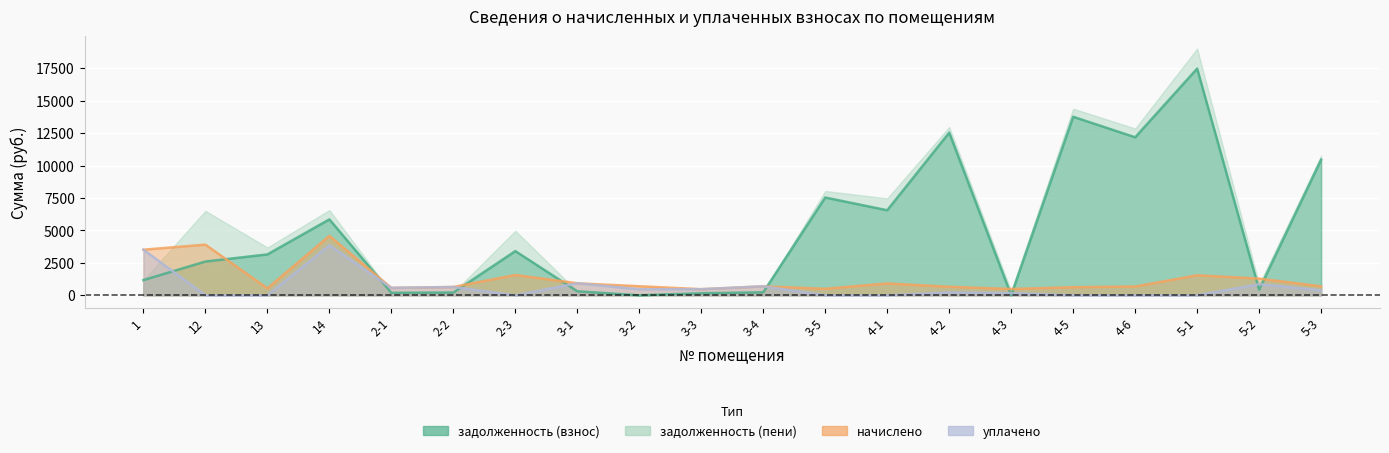

Does the chart display data point markers on the line(s)?

No